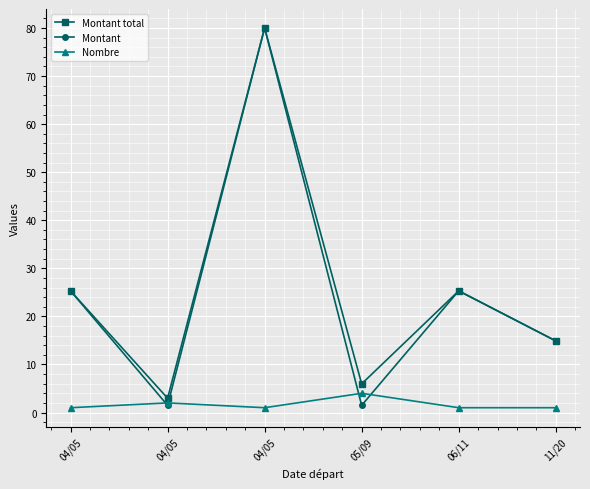

Which series has the widest spread of values?

Montant